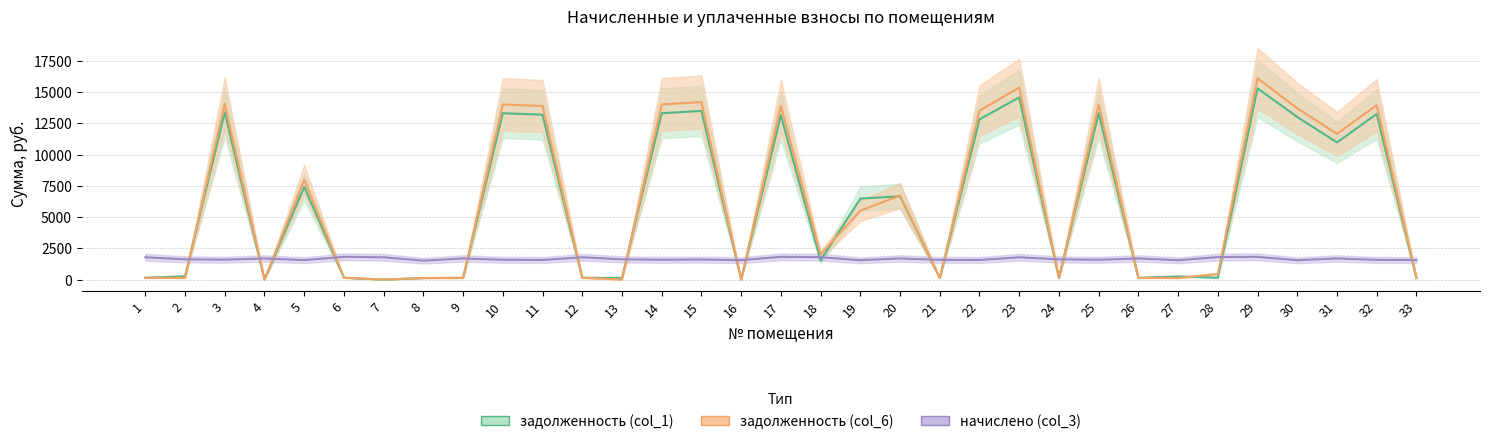

What is the difference between the задолженность (col_6) values at 30 and 23?

1669.5